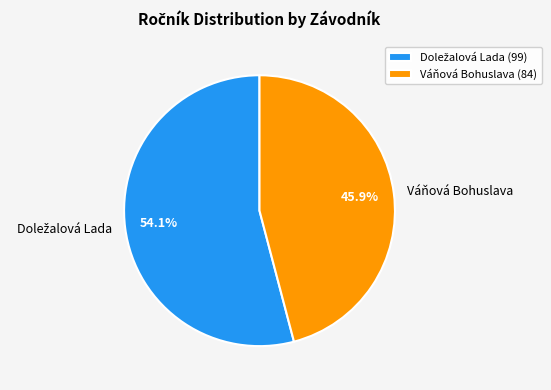

To the nearest percent, what is the average slice percentage?

50%